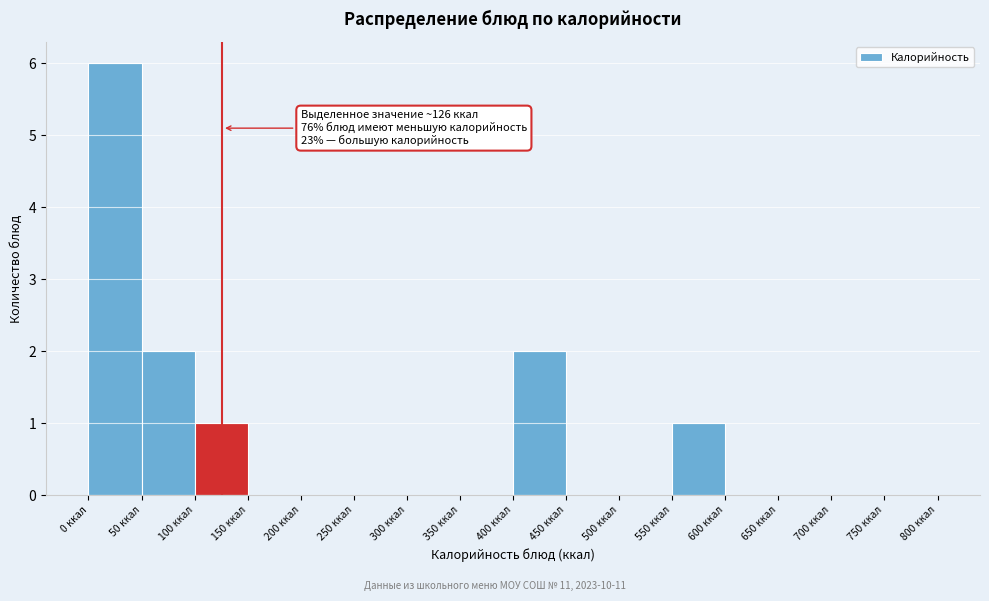

Over which range of the x-axis is the bar tallest?

0 to 50